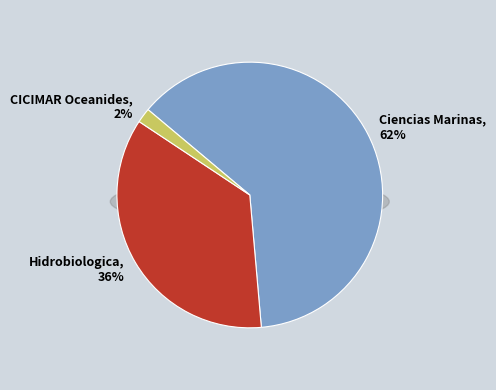

Count the number of slices in the pie.

3